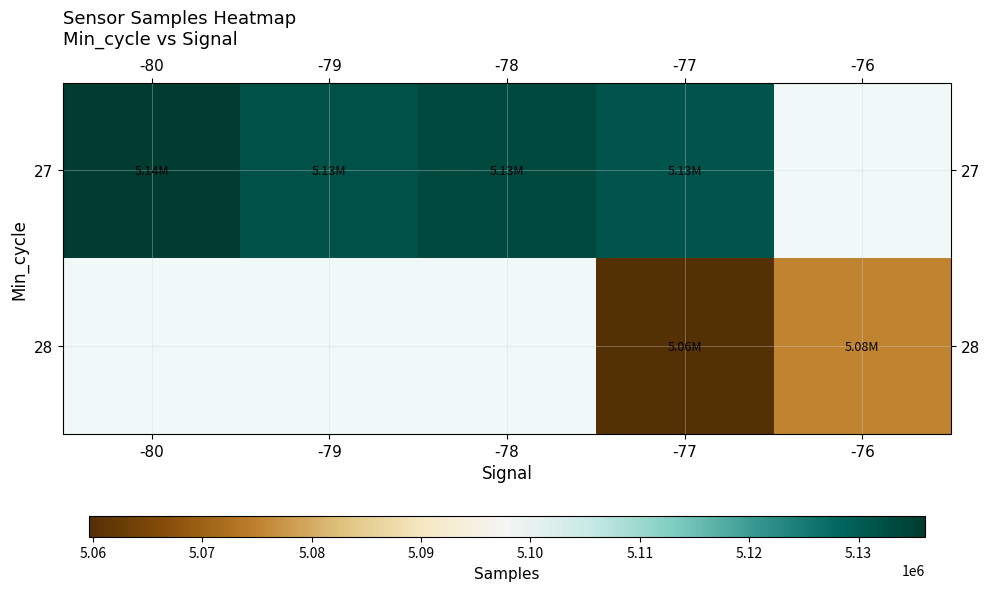

At how many categories does at least one series exceed 5063830?

5